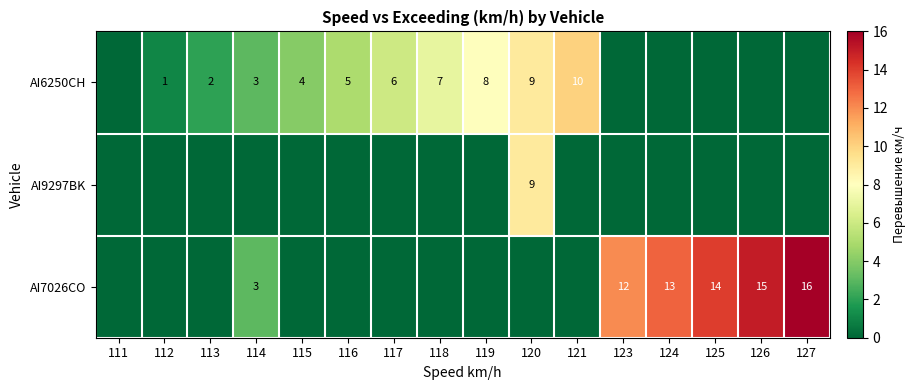

At which category is the sum across all series the highest?

120